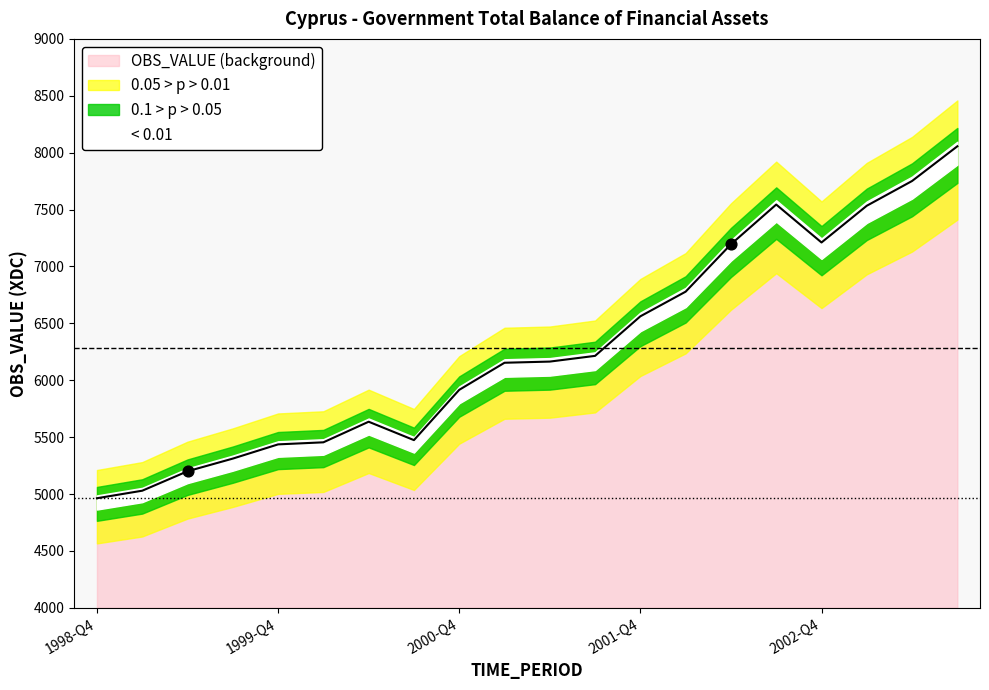

What is the change in value from 1999-Q3 to 2003-Q1?

+2222.3